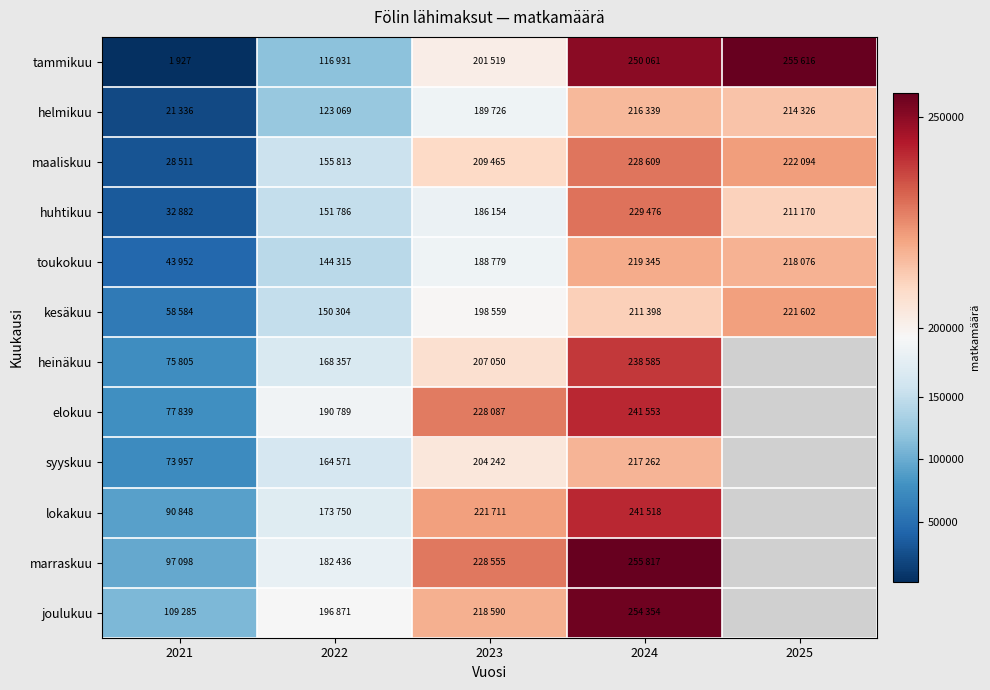

At how many categories does at least one series exceed 60015?

5